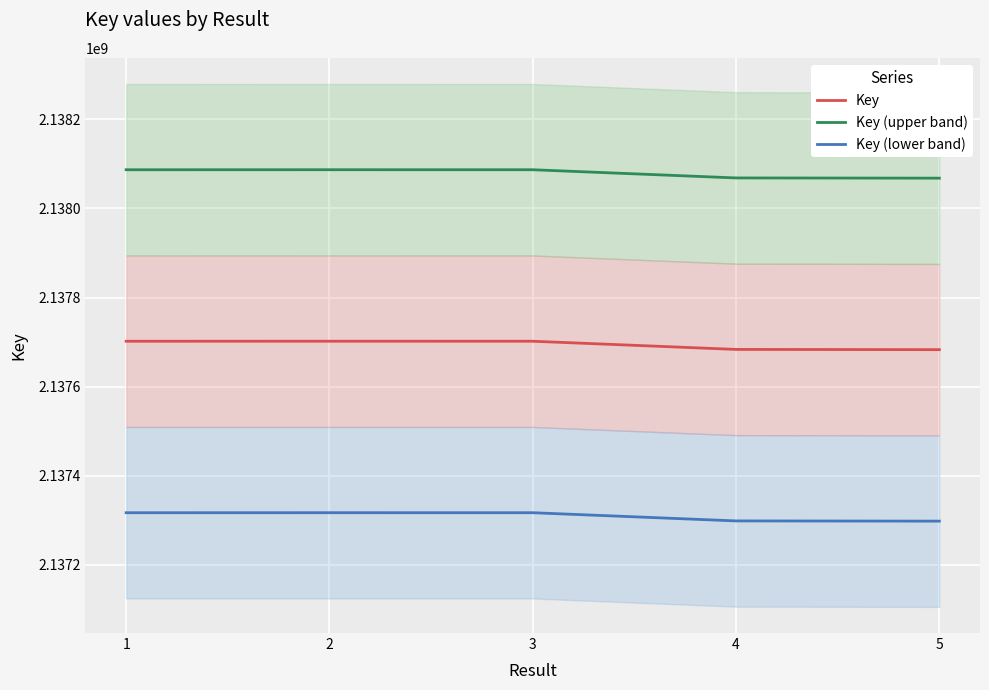

What is the value of the Key (upper band) point at the 2nd from the left?

2138086724.3